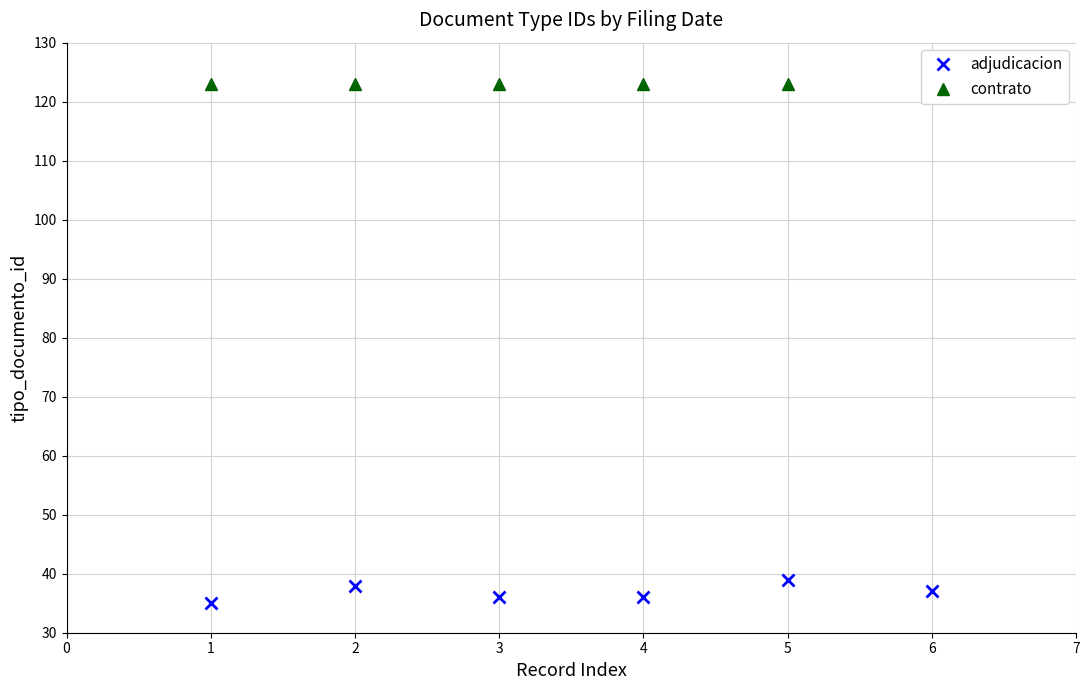

What is the highest value of the adjudicacion series?

39